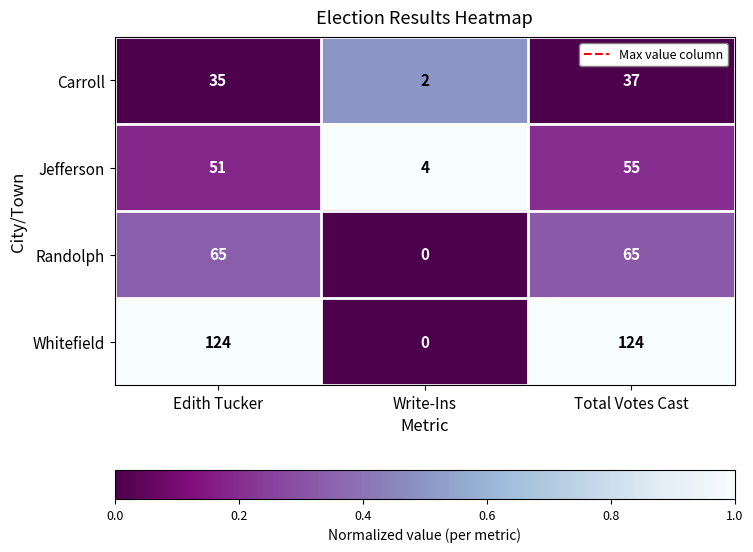

What is the total value across all series at Edith Tucker?

275